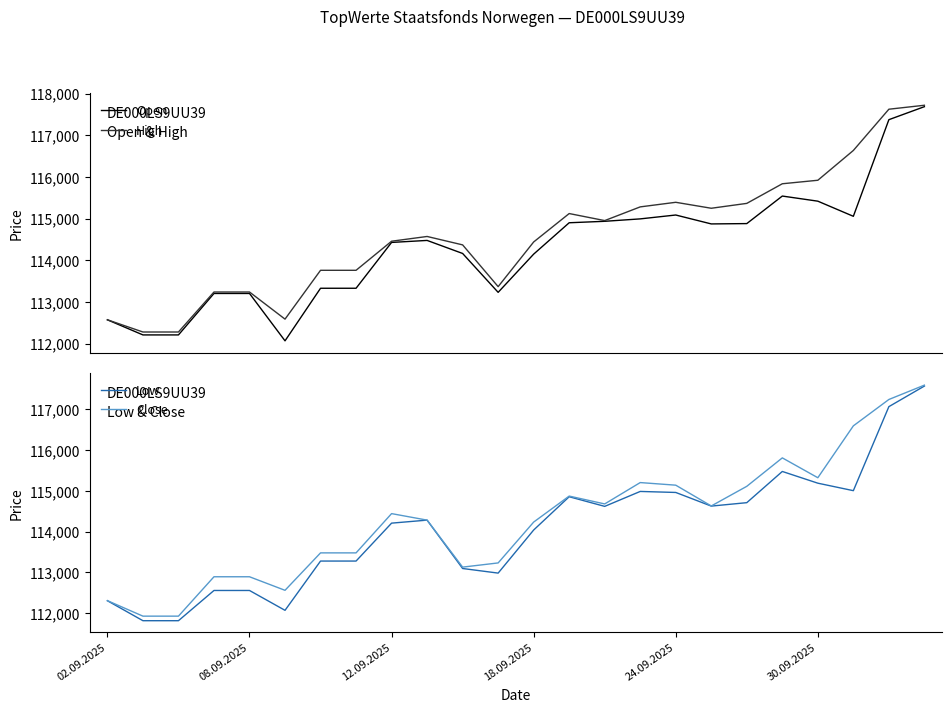

What is the difference between the highest and lowest values at 7?

488